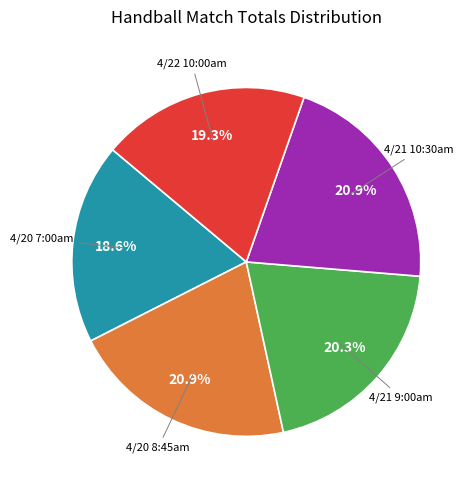

Is there a majority slice in this chart?

No